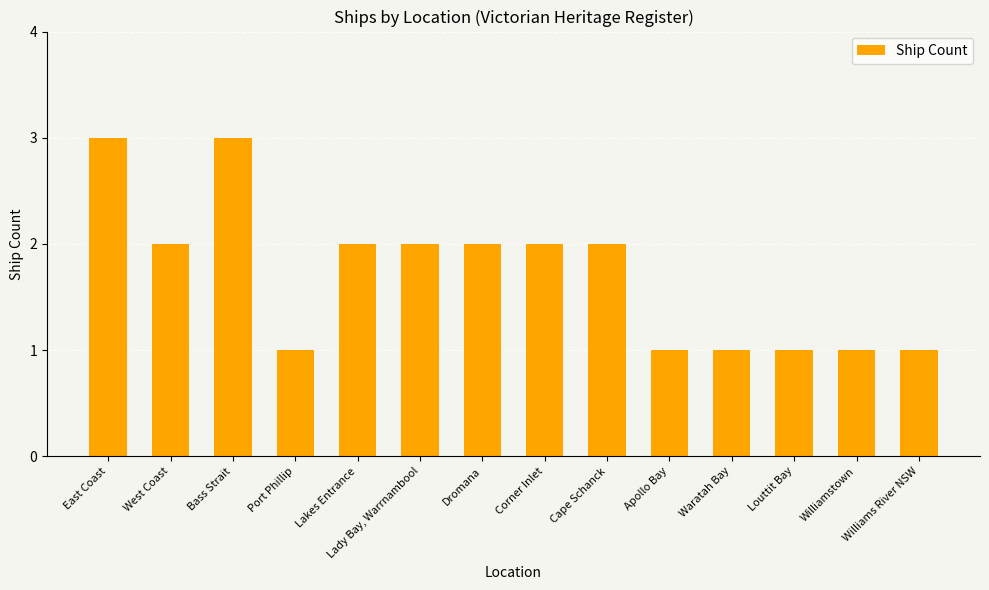

The value at Lakes Entrance is 2. True or false?

True